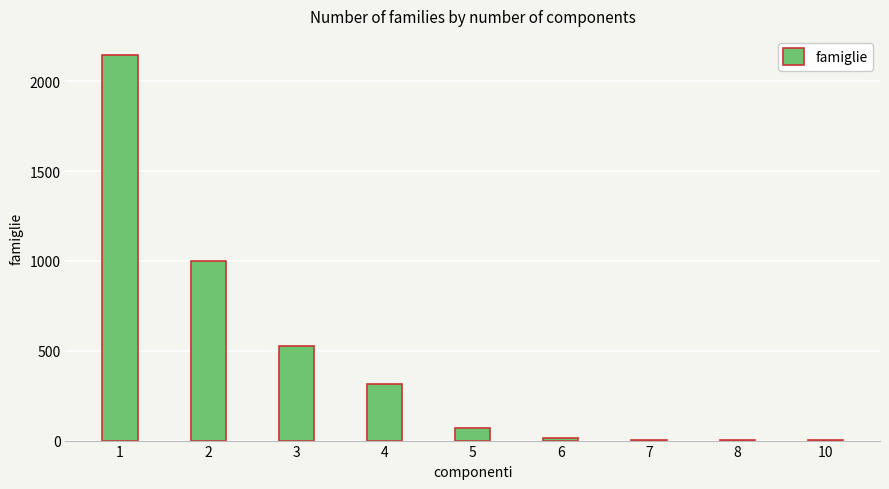

What is the maximum value shown in the chart?

2145